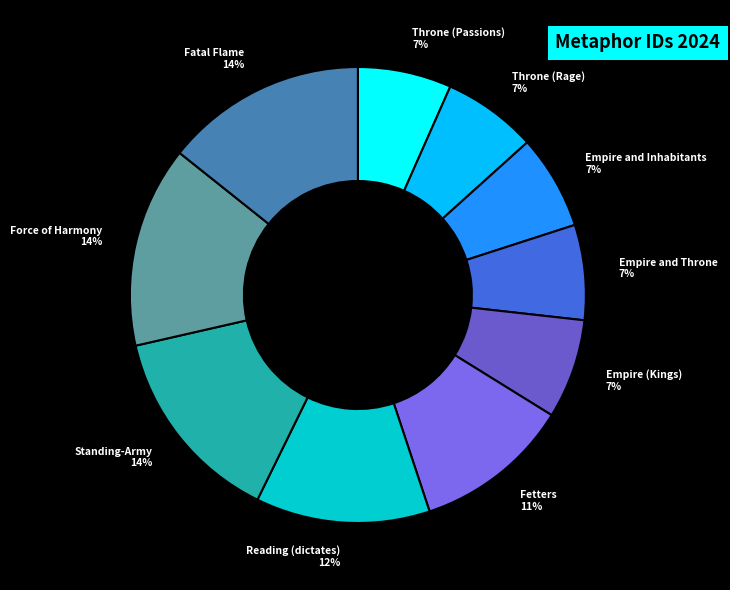

Do Fatal Flame and Force of Harmony together represent more than half of the pie?

No